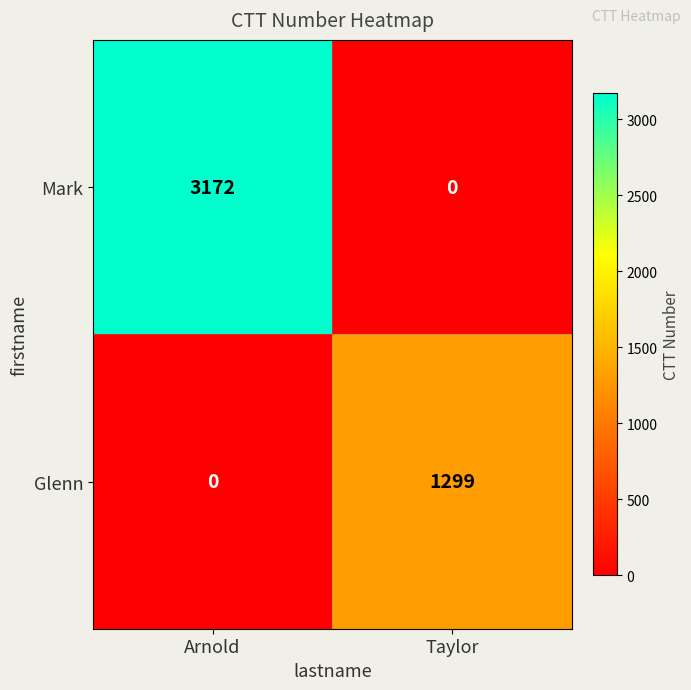

Which series has the widest spread of values?

Mark